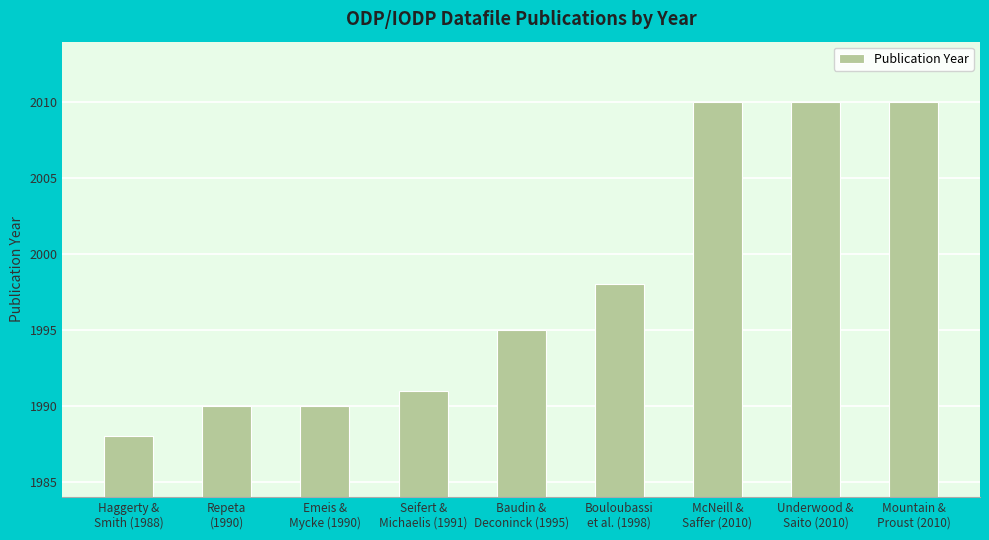

Where is the data nearest to the value 1999?

Bouloubassi
et al. (1998)